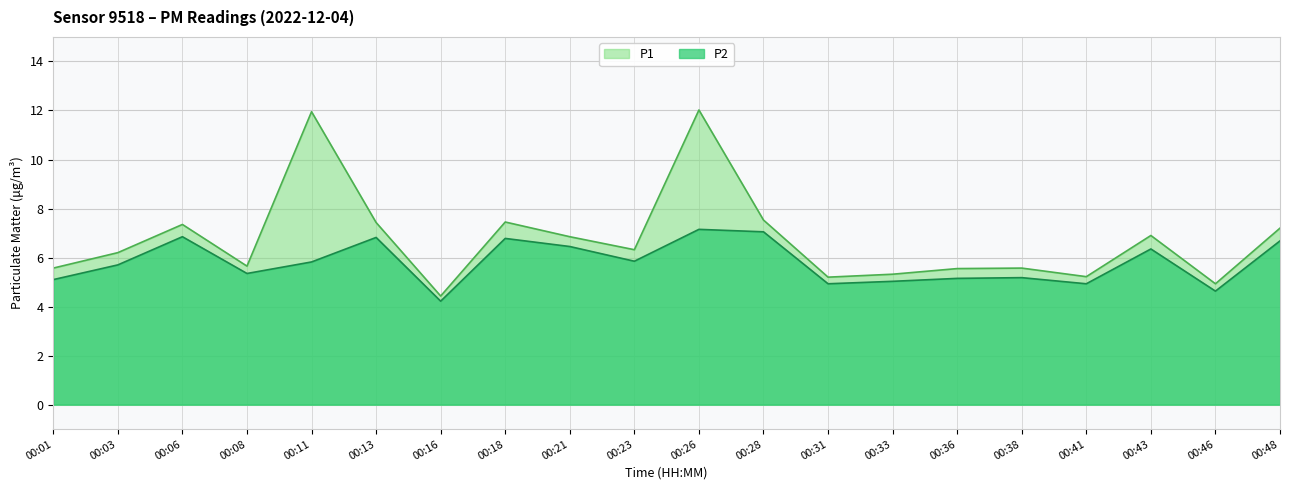

What are all the series names shown in the legend?

P1, P2